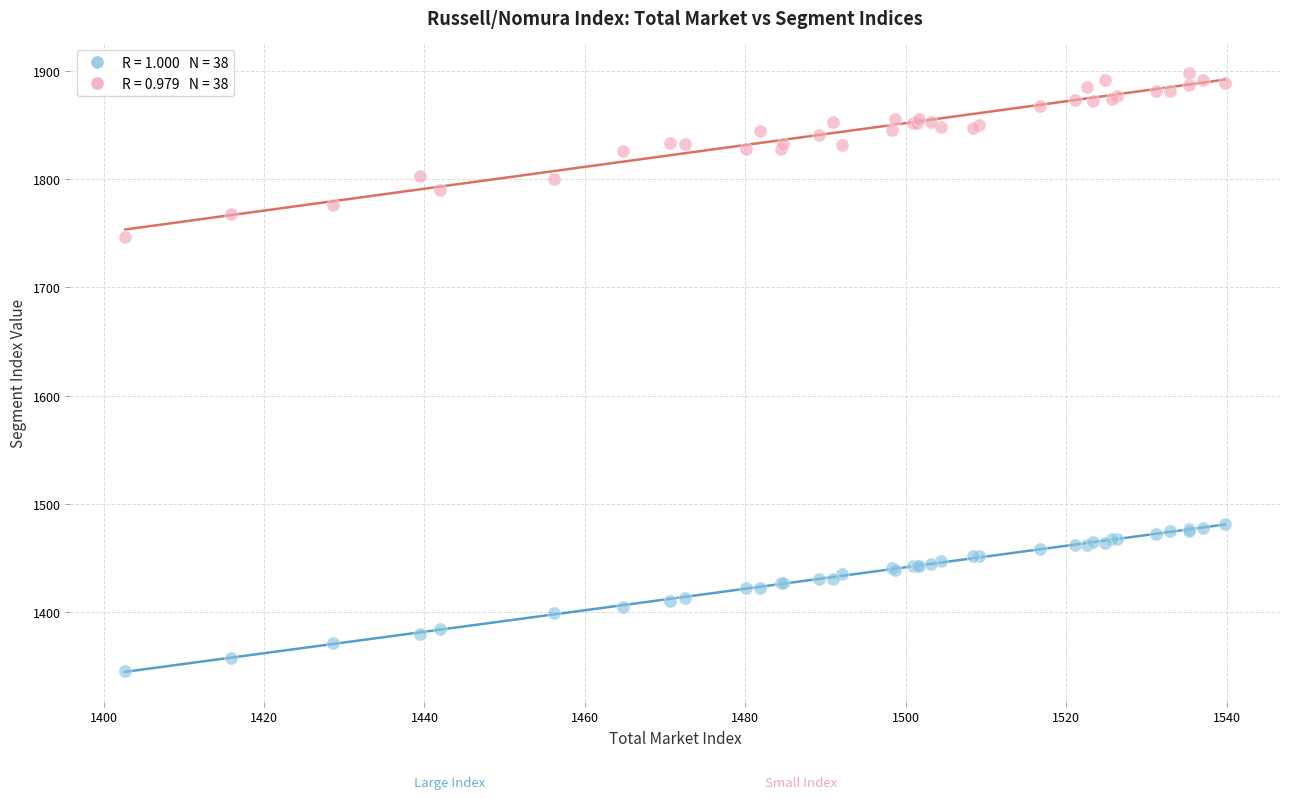

Across all series, what Y value is closest to 1621?

1746.8